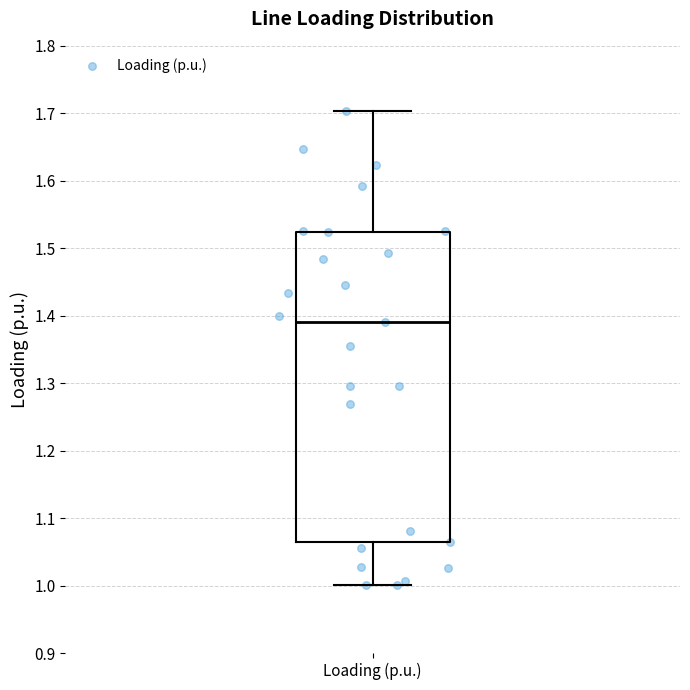

Read this box plot against the y-axis: the position of the median line, the range covered by the box, and the ends of both whiskers. The values are not printed on the chart, so give them approximately, as read against the axis.

median 1.39, box 1.06 to 1.52, whiskers 1.00 to 1.70